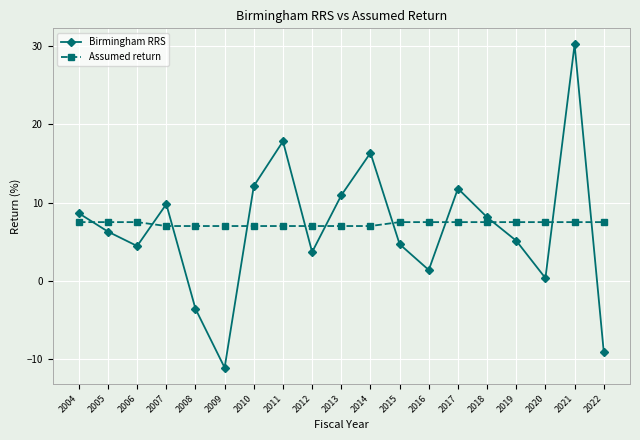

Which label corresponds to the smallest value in the chart?

2009